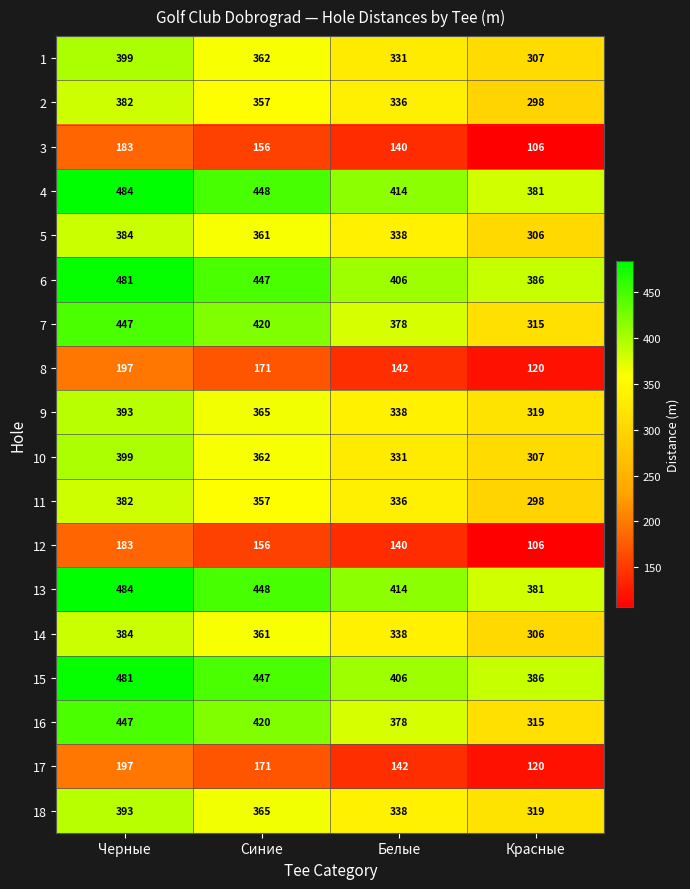

Is the value of 4 at Белые greater than the value of 14 at Белые?

Yes